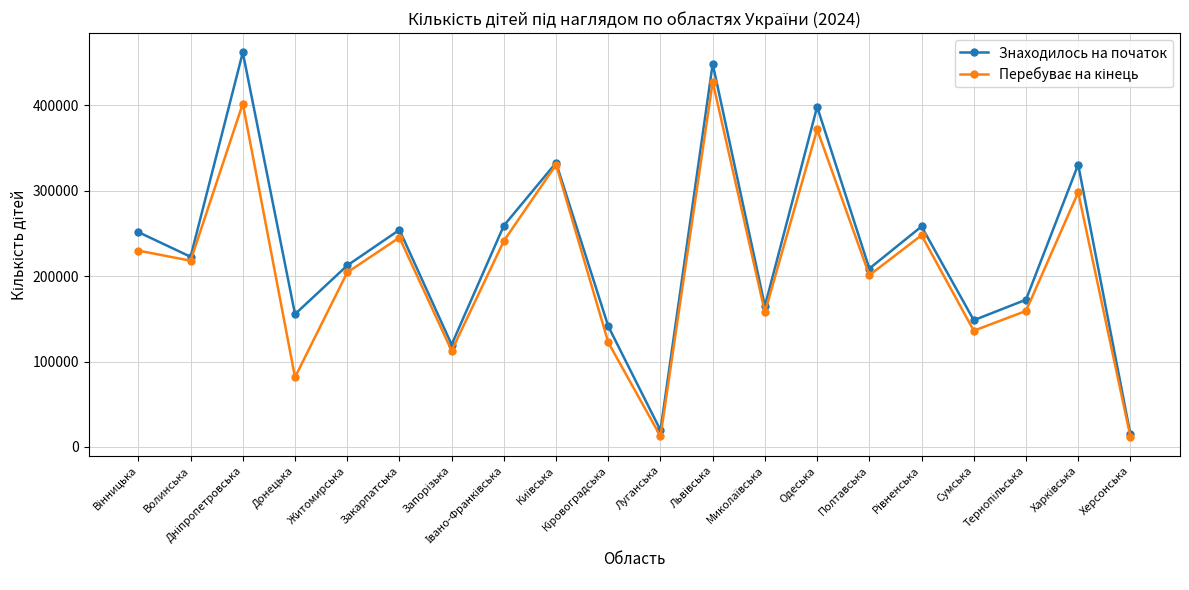

What is the approximate value of Знаходилось на початок at Житомирська, to the nearest 50?

212500